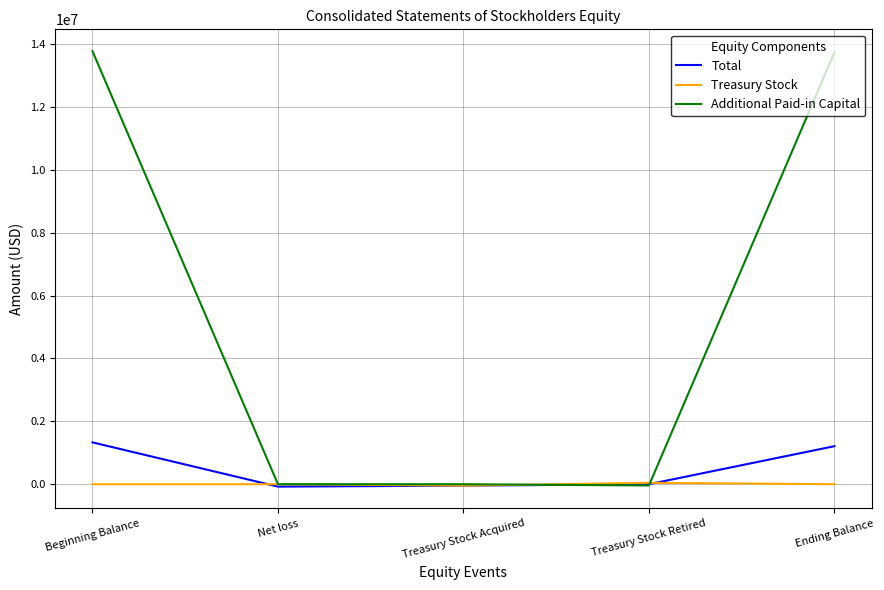

Is the value of Treasury Stock at Treasury Stock Retired greater than the value of Additional Paid-in Capital at Ending Balance?

No